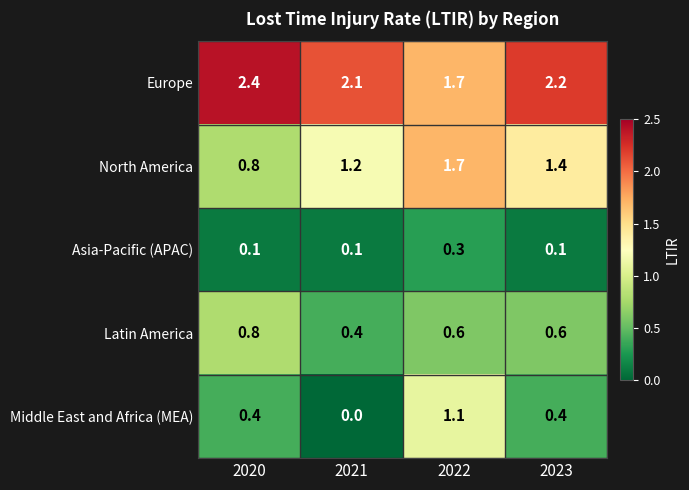

At which category is the sum across all series the highest?

2022